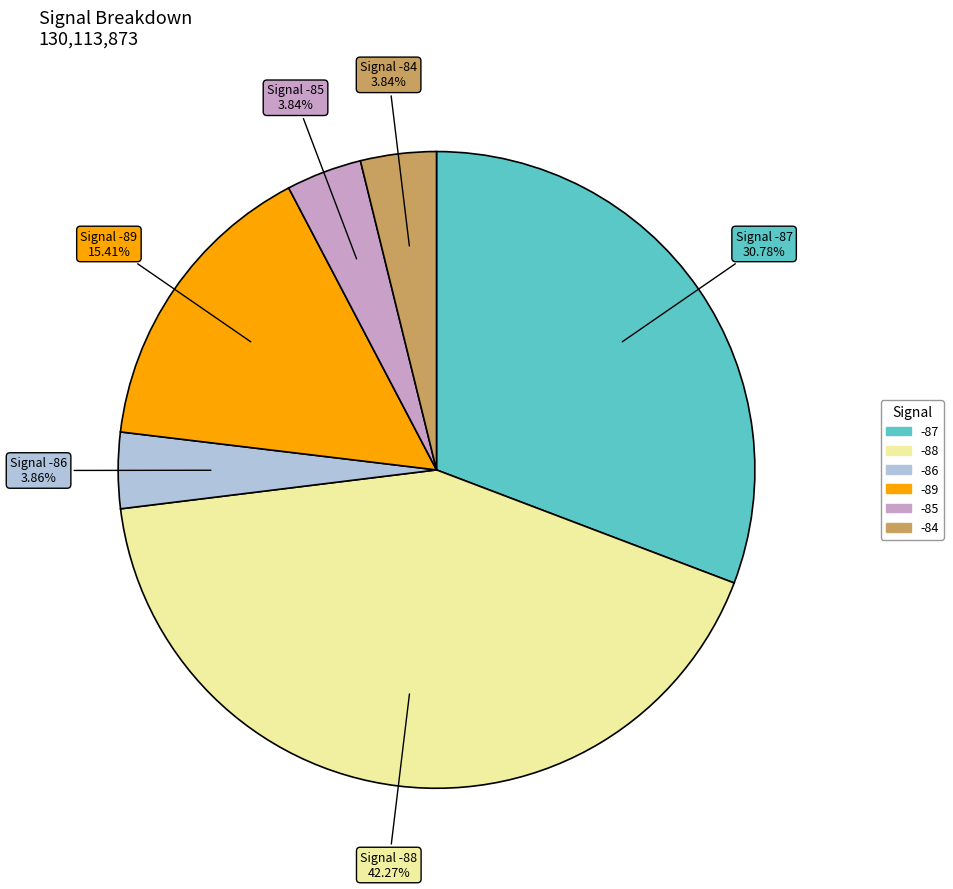

Does any single category account for the majority?

No